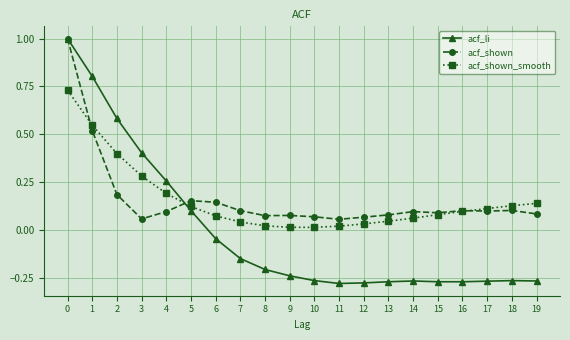

Which series has the widest spread of values?

acf_li